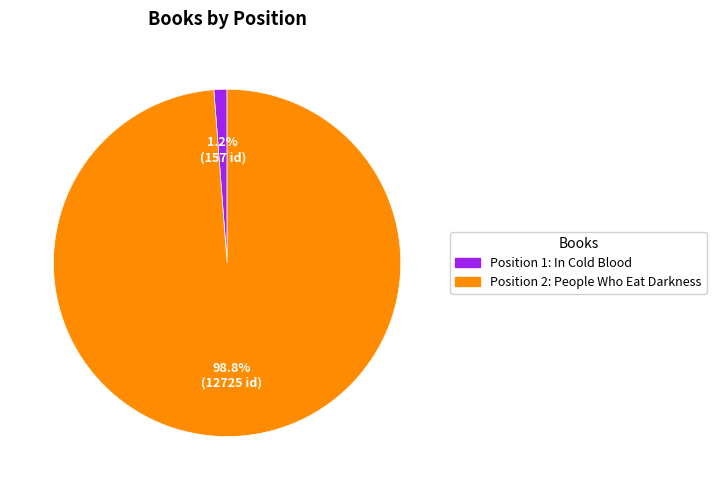

Between Position 1: In Cold Blood and Position 2: People Who Eat Darkness, which is larger?

Position 2: People Who Eat Darkness